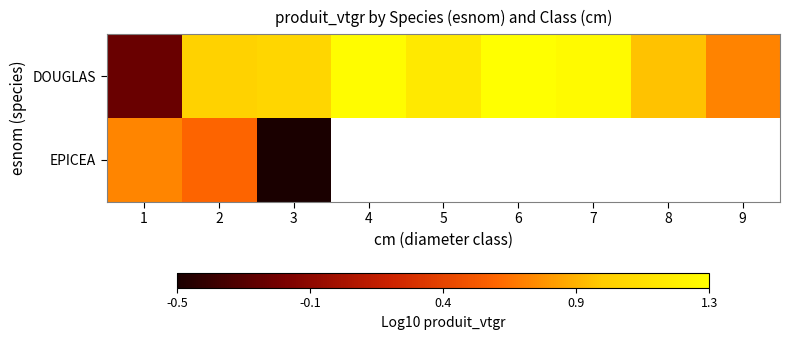

Which label corresponds to the largest value in the chart?

6